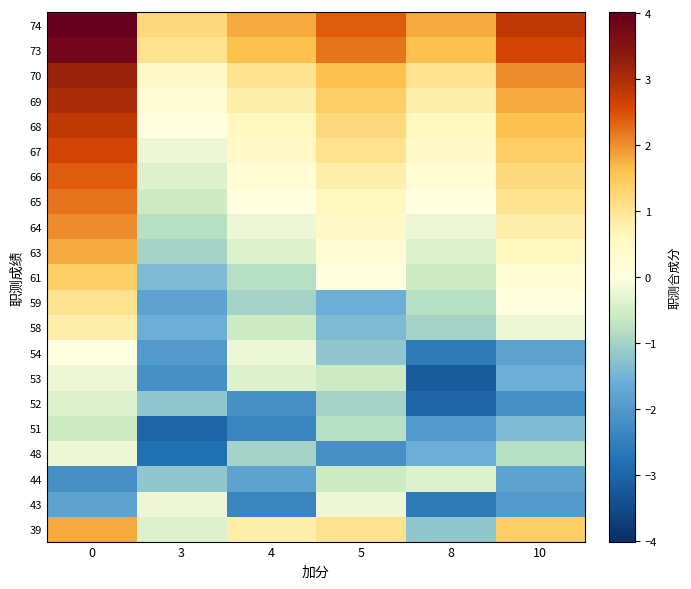

What is the total value across all series at 8?

-13.0